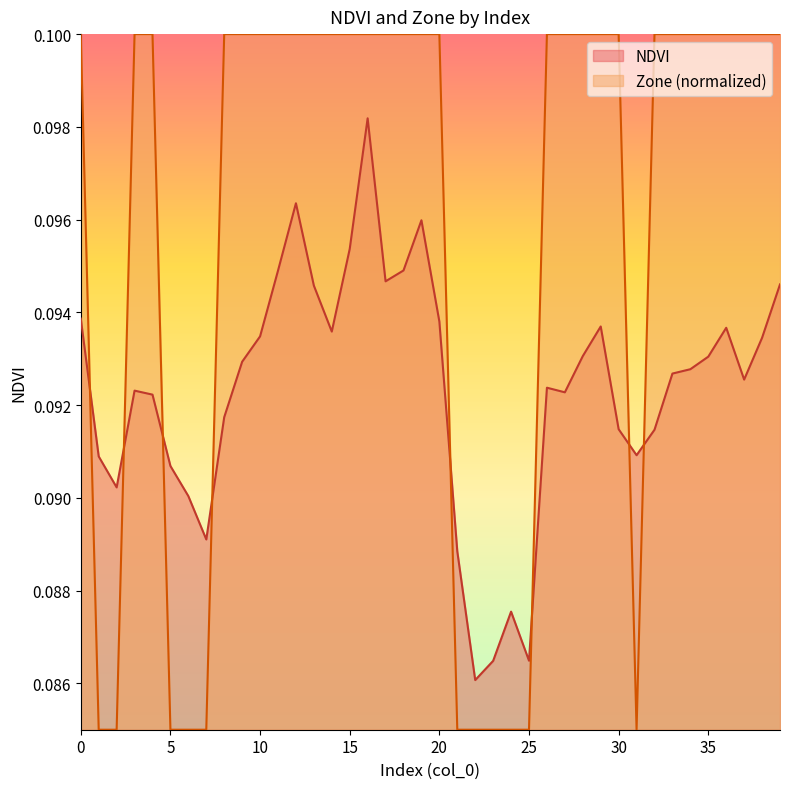

Between 6 and 7, which is larger?

6